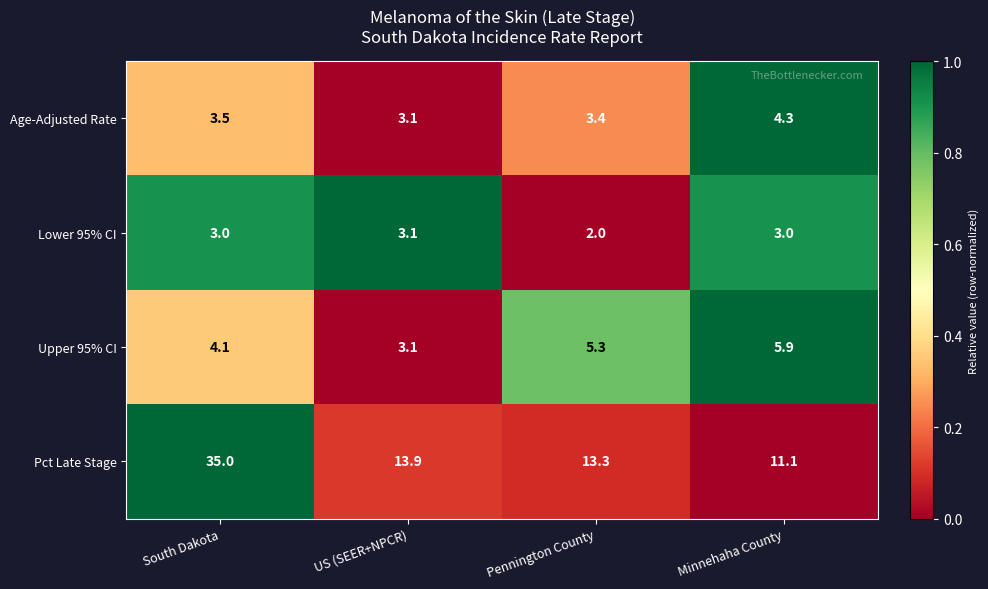

Rank the series at South Dakota from highest to lowest value.

Pct Late Stage, Upper 95% CI, Age-Adjusted Rate, Lower 95% CI